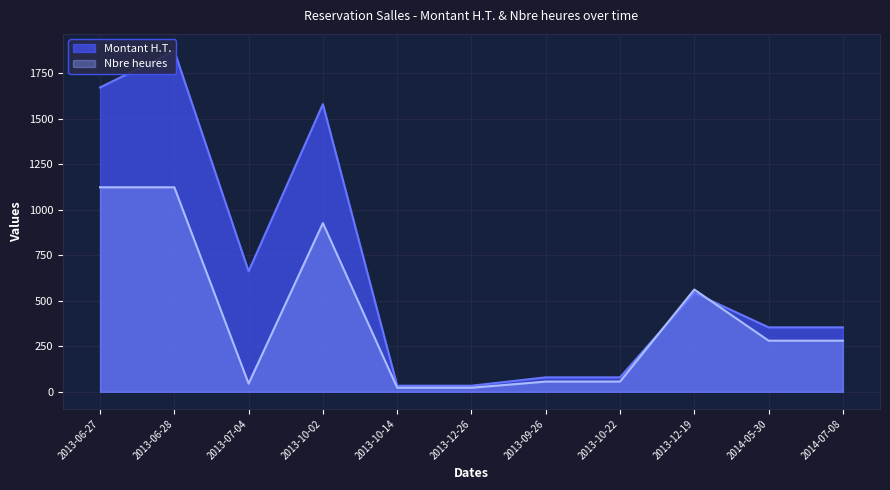

Count the number of categories in the chart.

11